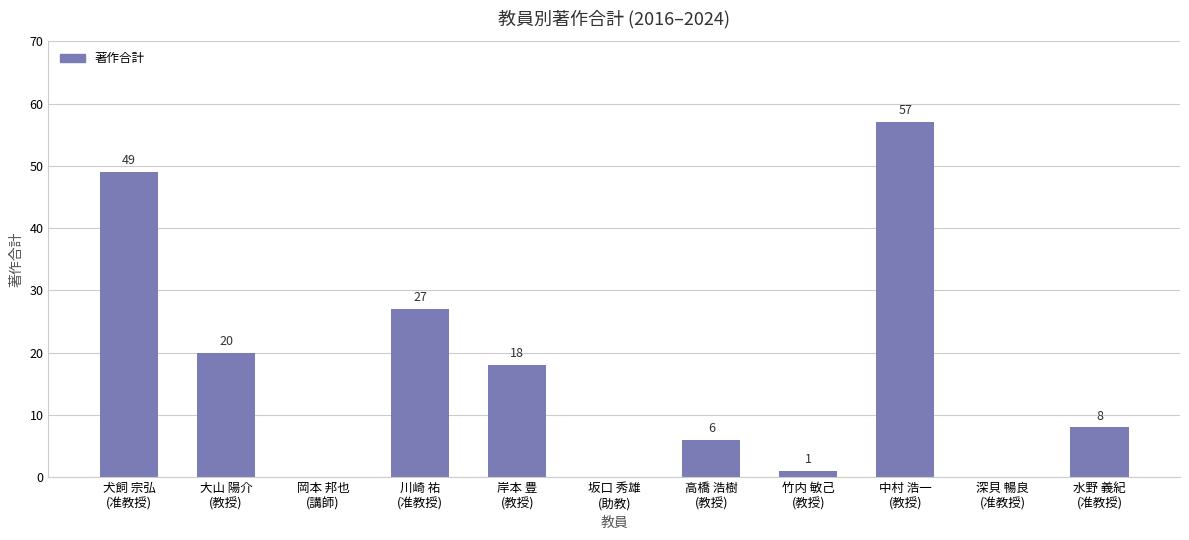

Is it true that the value at 深貝 暢良
(准教授) is -31?

False